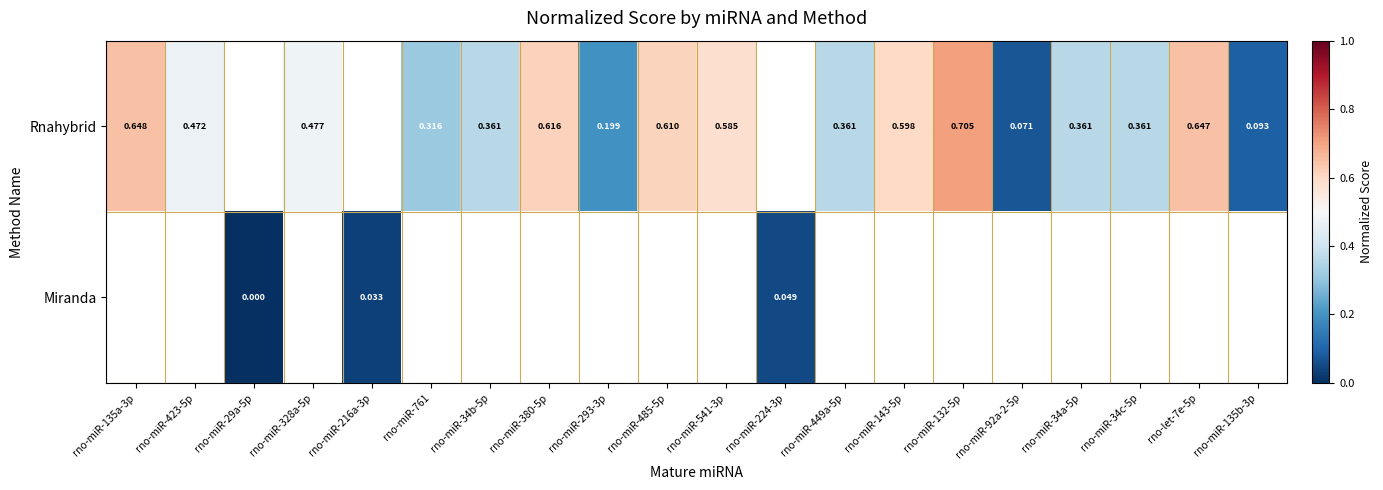

Between rno-miR-423-5p and rno-miR-485-5p, which is larger?

rno-miR-485-5p